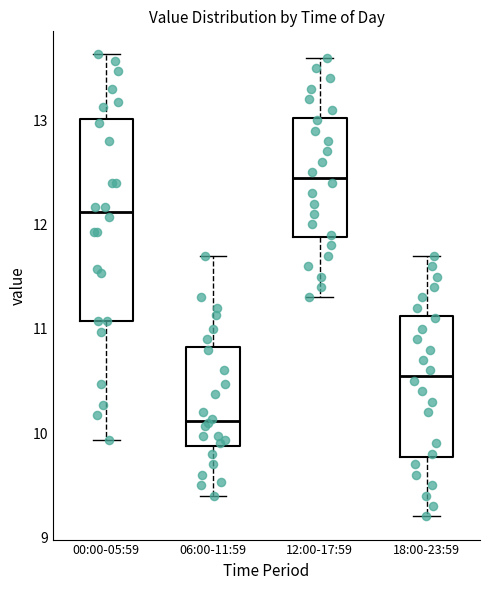

Comparing the boxes themselves (not the whiskers), which one is the tallest?

00:00-05:59